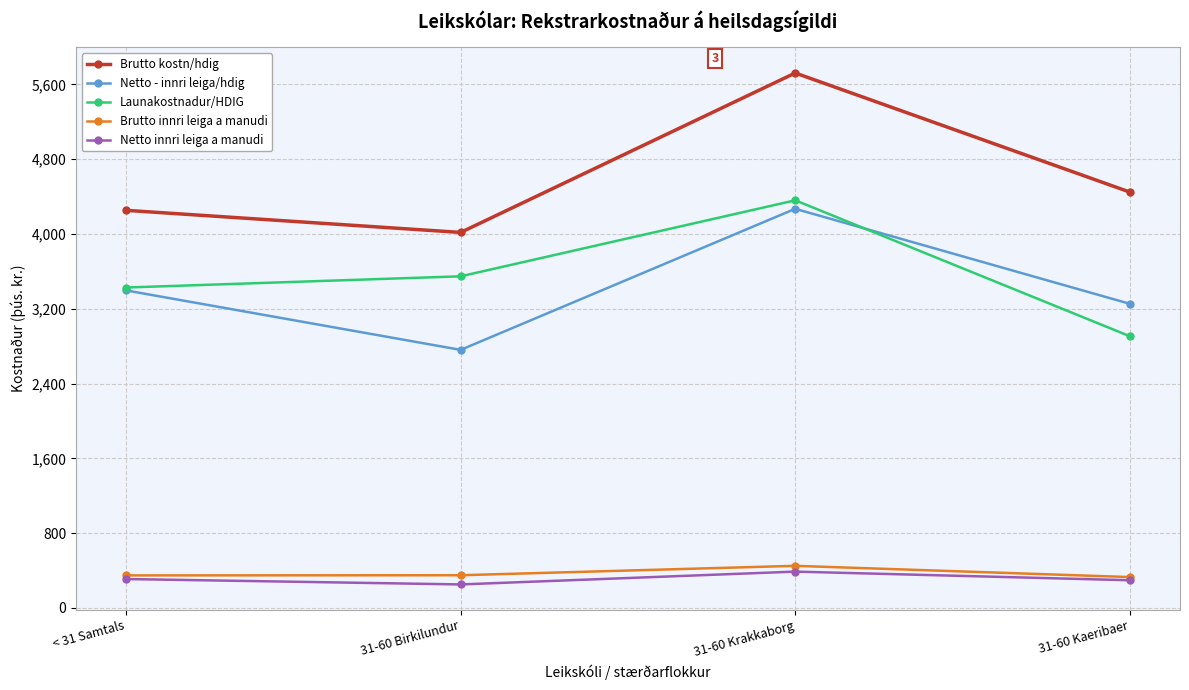

What is the approximate value of Launakostnadur/HDIG at 31-60 Kaeribaer?

2906.5